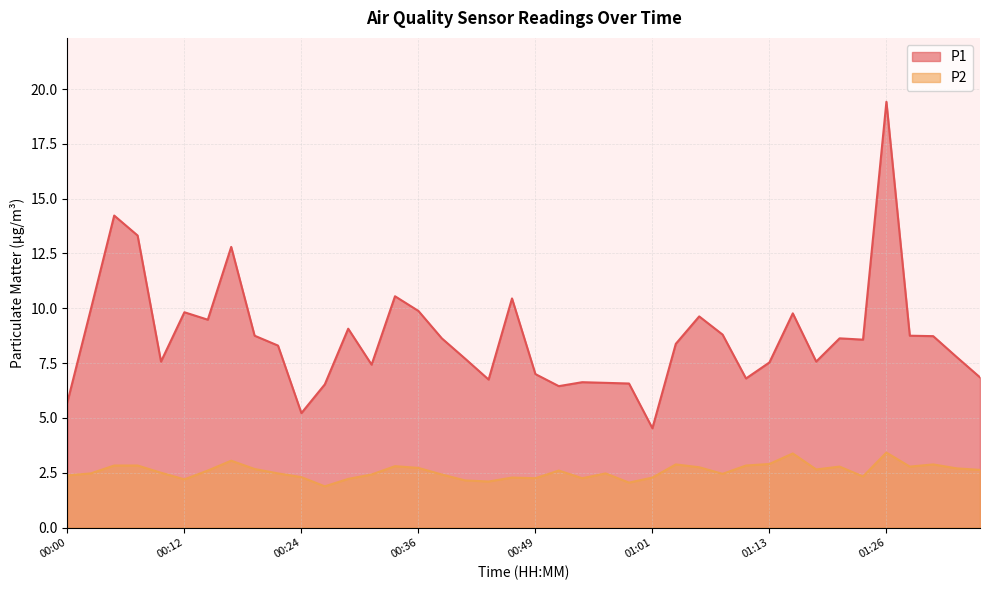

Which series has the largest range (max minus min)?

P1